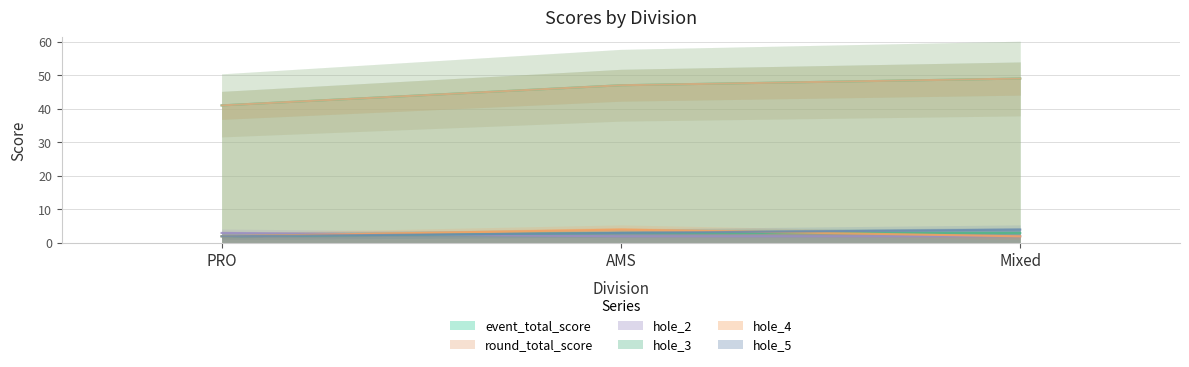

What value does the hole_2 series have at PRO?

3